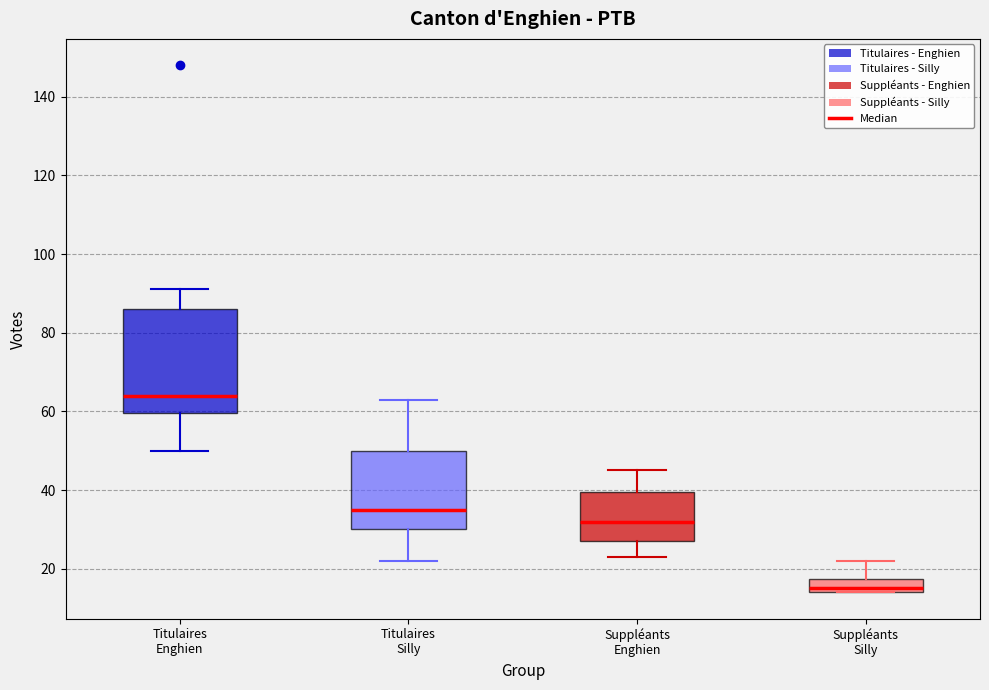

Which box is the tallest, from its lower edge to its upper edge?

Titulaires Enghien